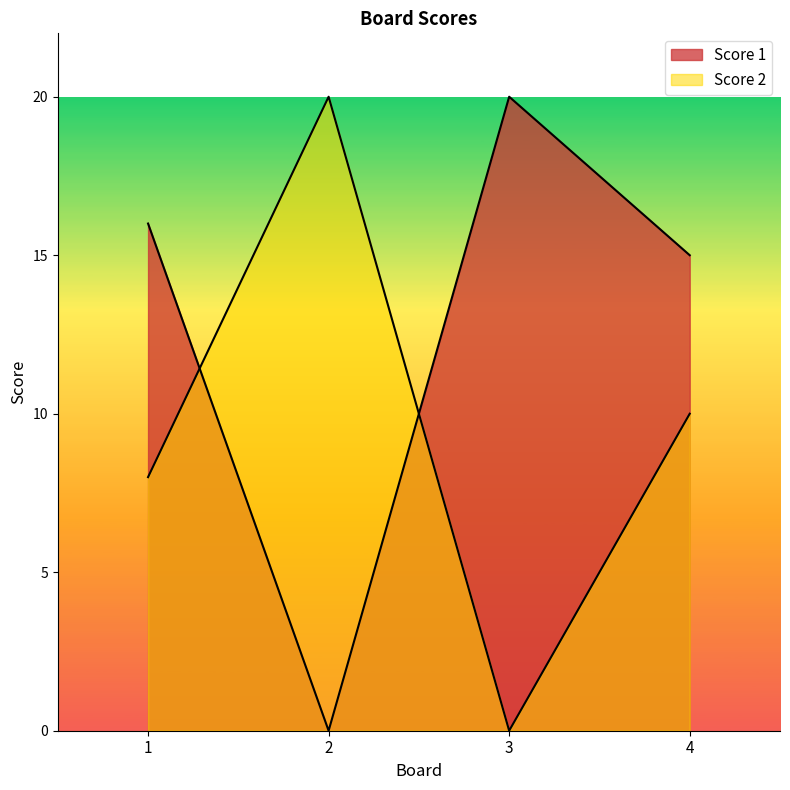

True or false: Score 2 has a value of 10 at 4.

True